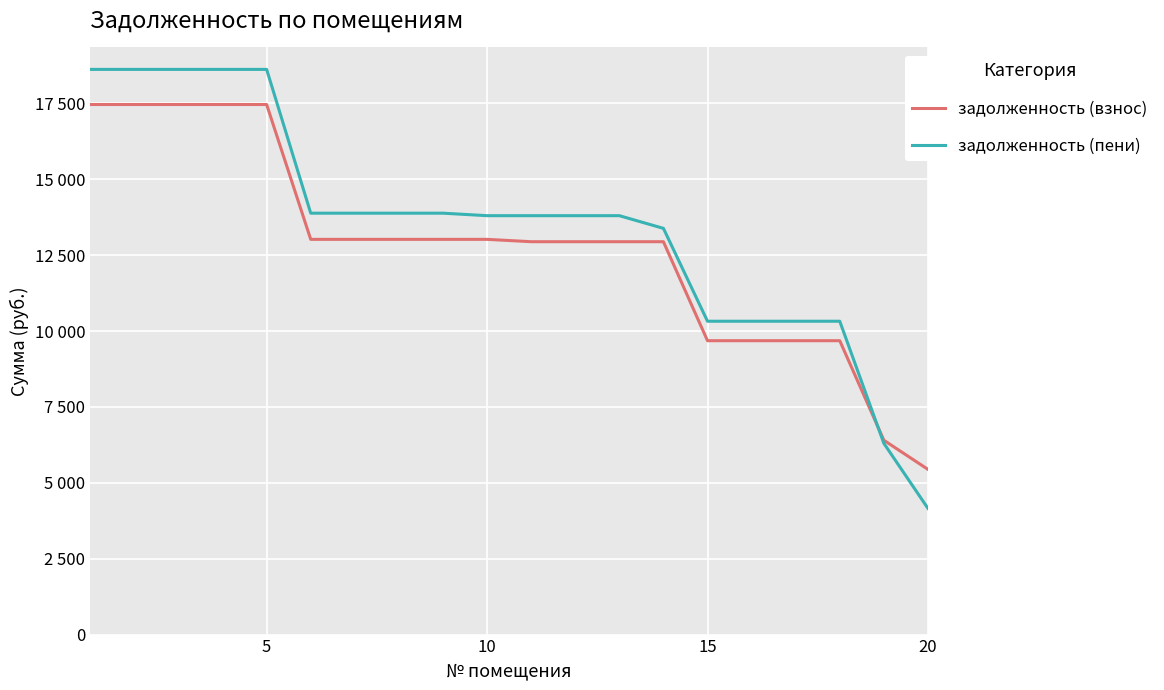

Is this an area chart (filled region under the line)?

No